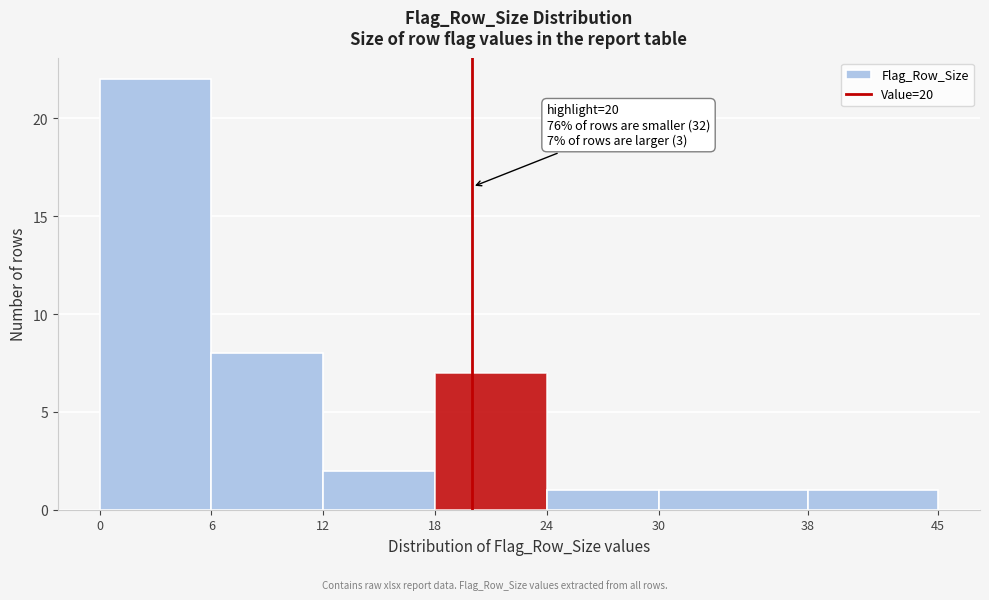

Over which range of the x-axis is the bar tallest?

0 to 6